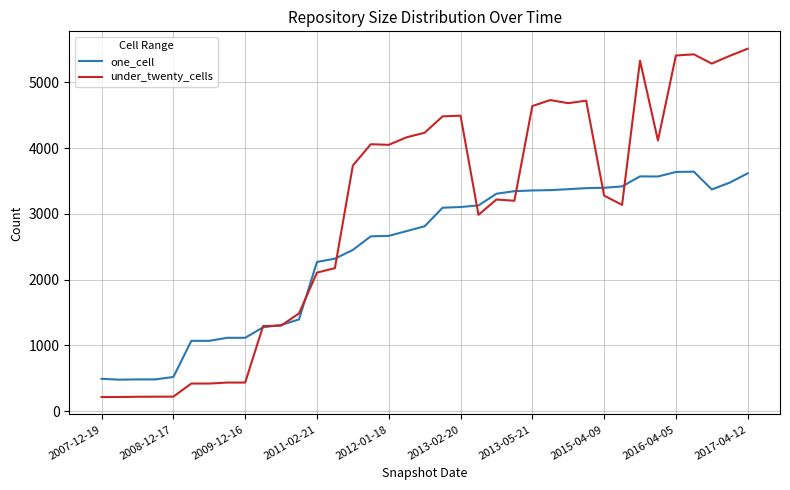

Which series has the largest total across all categories?

under_twenty_cells